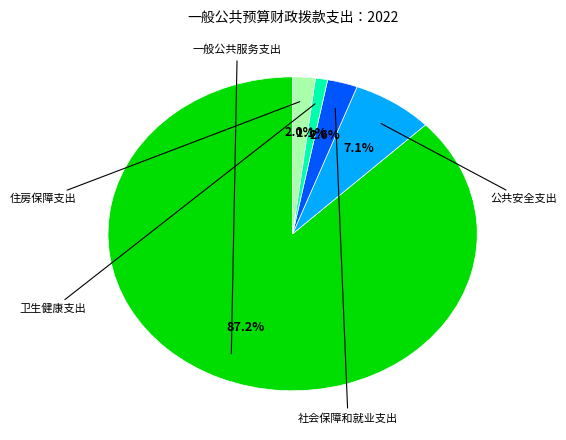

How many segments does this pie chart have?

5